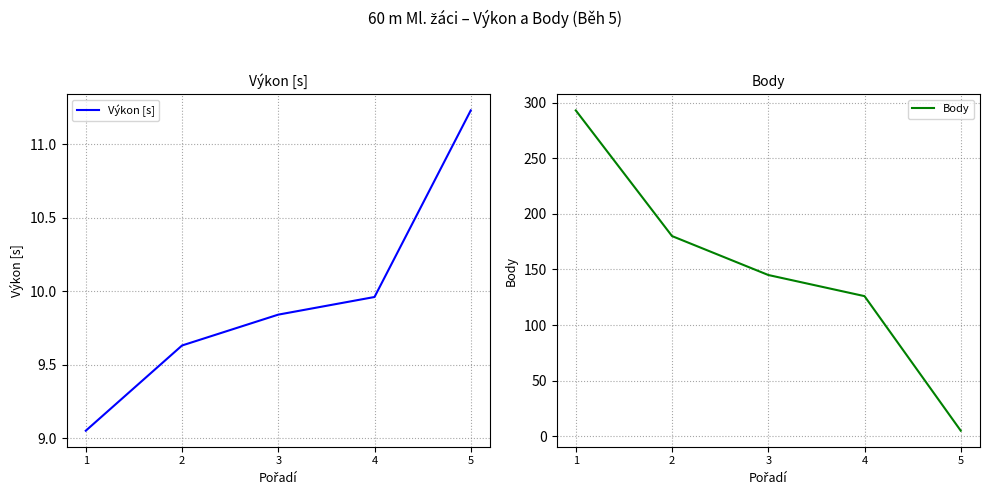

Is the value of Body at 3 greater than the value of Výkon [s] at 5?

Yes